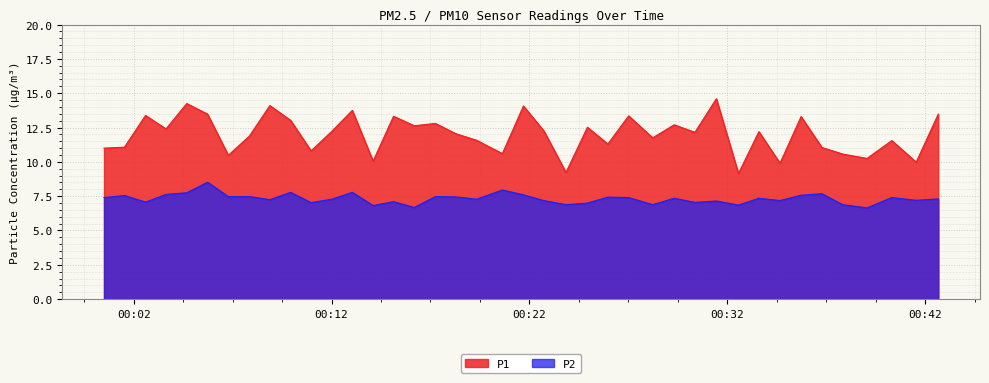

Which series has the largest total across all categories?

P1